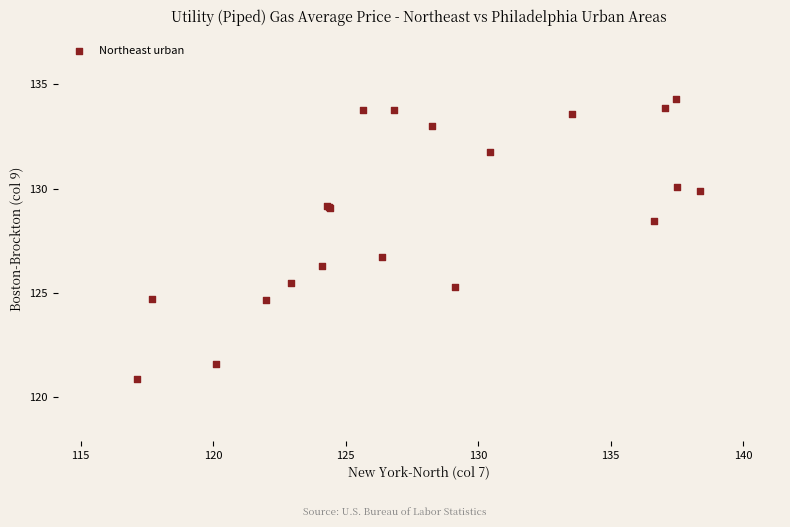

What Y value in the scatter plot is closest to 127?

126.7